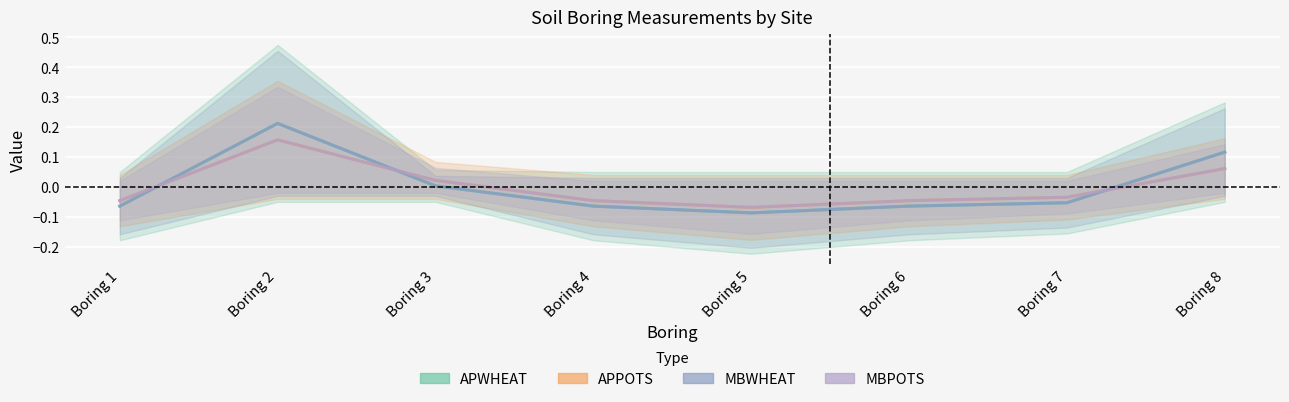

How many series are shown in this chart?

4